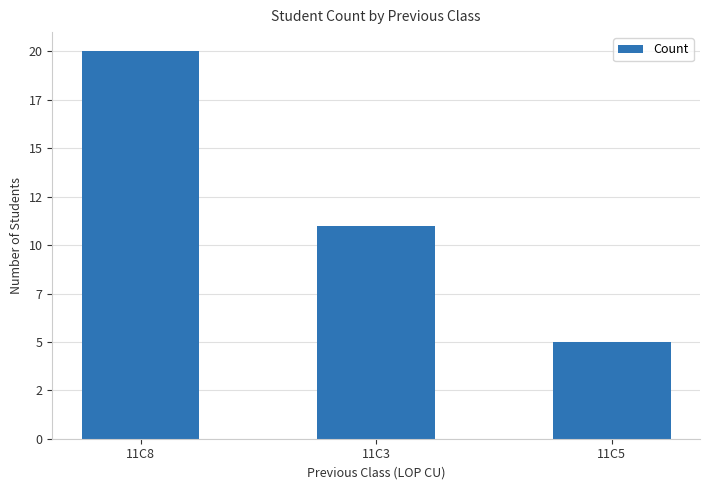

Count the values in the range 5 to 20.

3